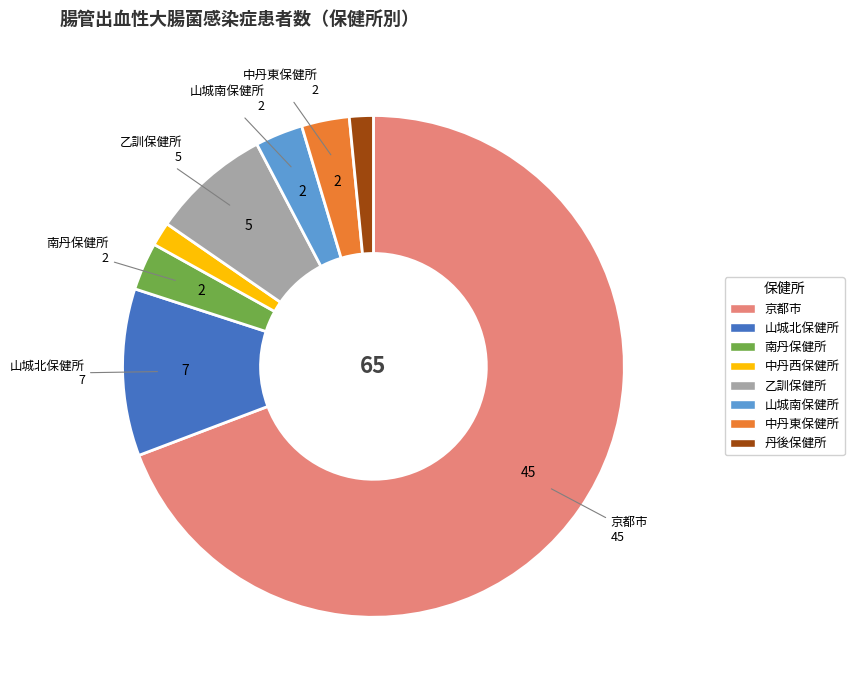

Does any single category account for the majority?

Yes